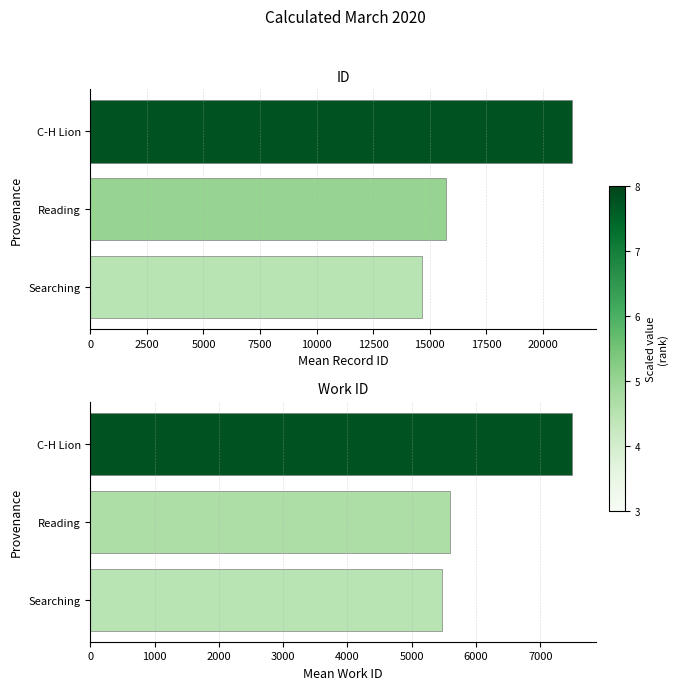

Is it true that mean id equals 15703 at Reading?

True